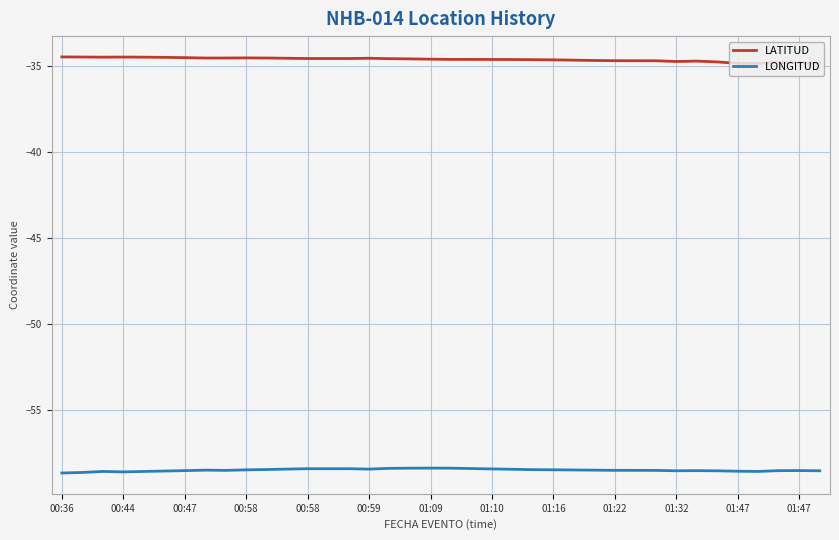

True or false: LONGITUD and LATITUD cross at least once.

False